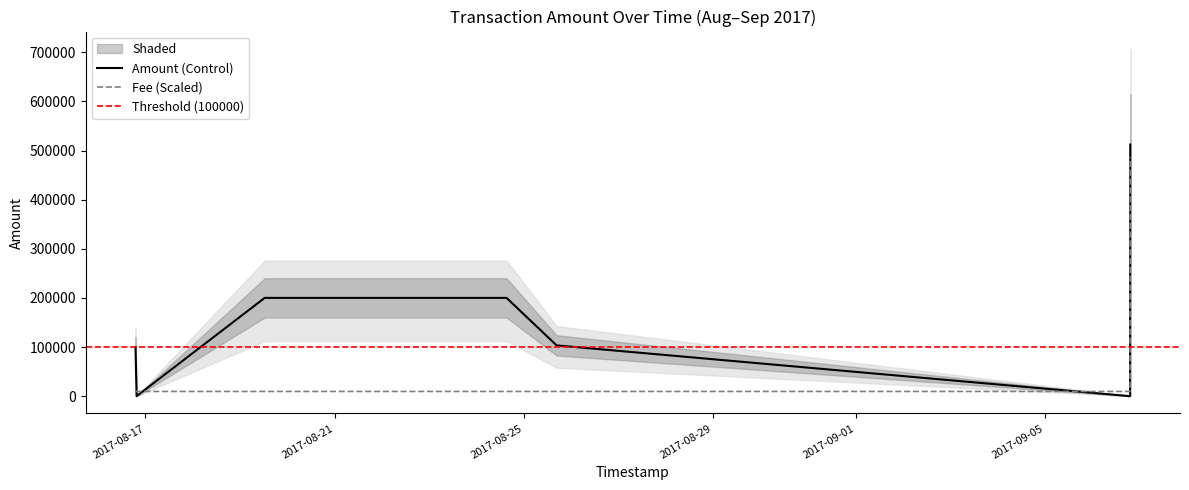

What is the lowest value of the Fee series?

9540.8